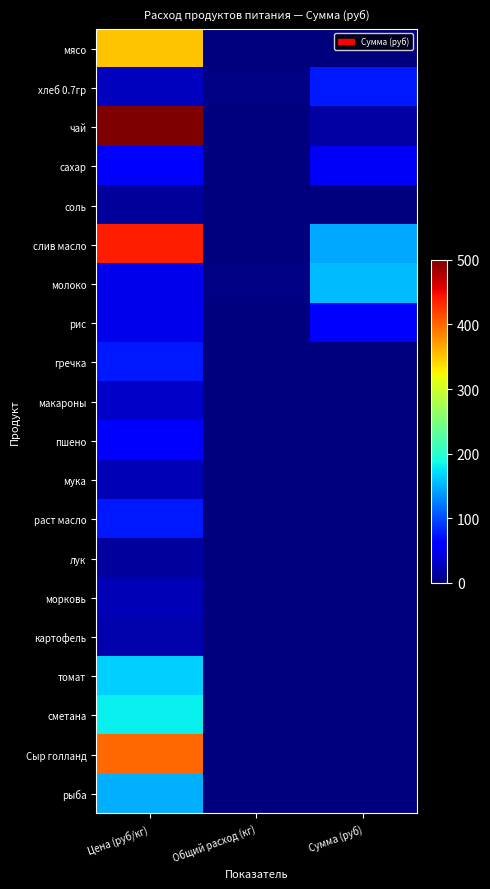

At how many categories does at least one series exceed 377?

1